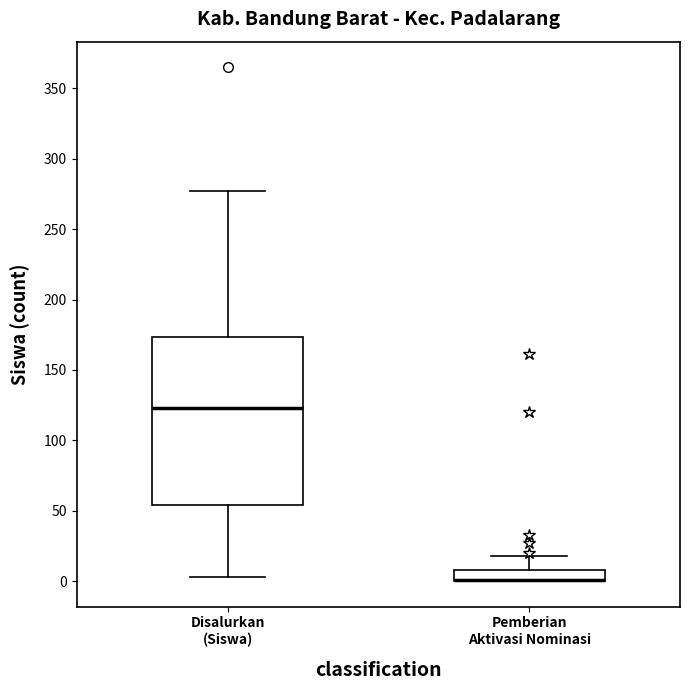

Where is the upper edge of the box for Disalurkan (Siswa) on the y-axis? The values are not printed on the chart, so give them approximately, as read against the axis.

175